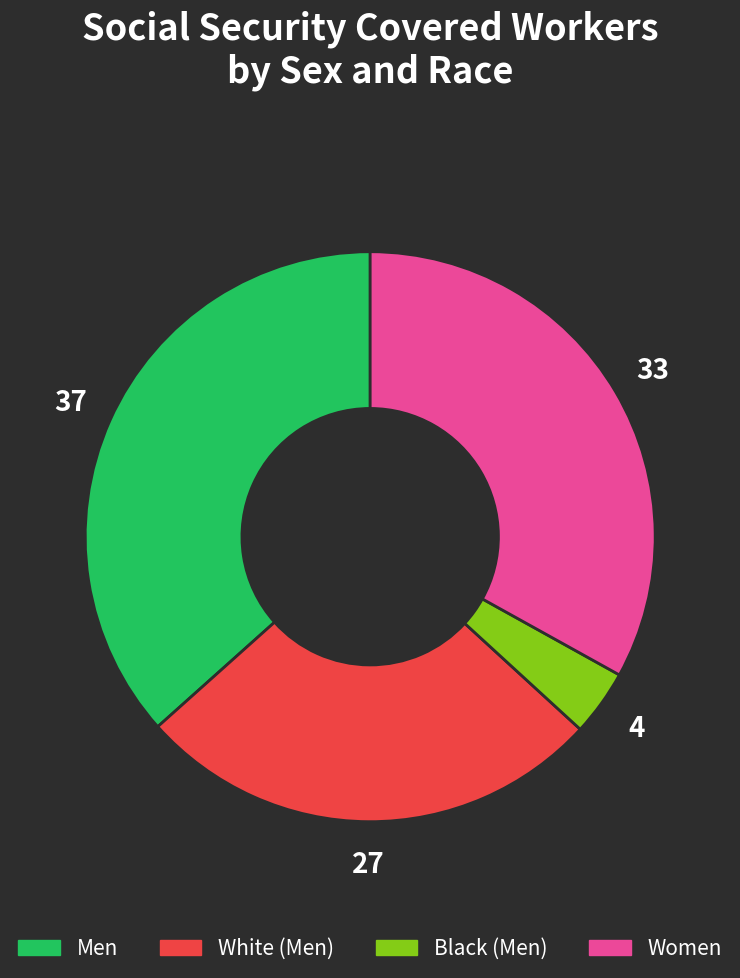

Is there a majority slice in this chart?

No